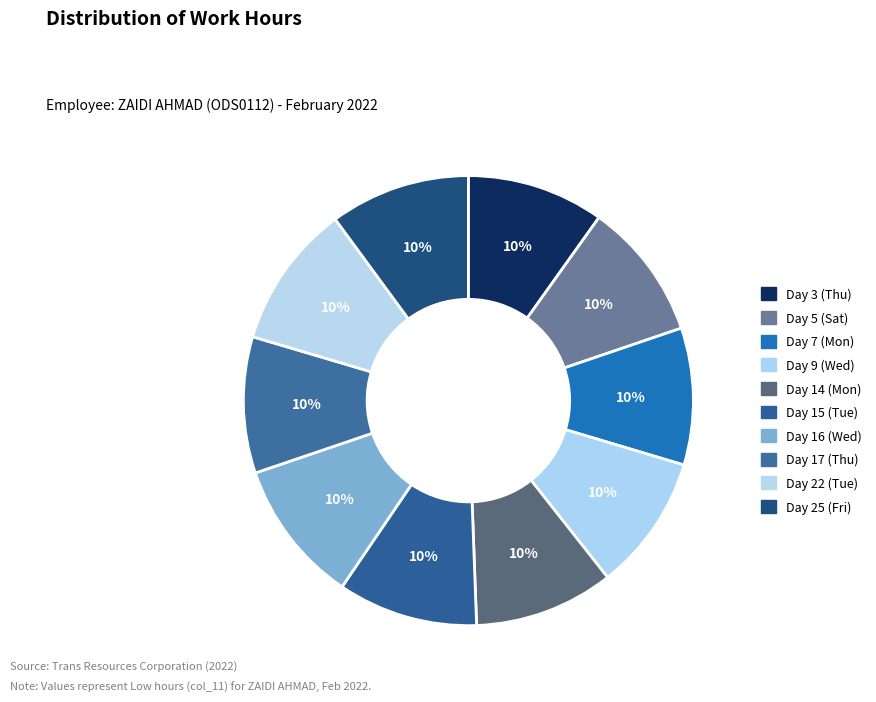

How many segments does this pie chart have?

10